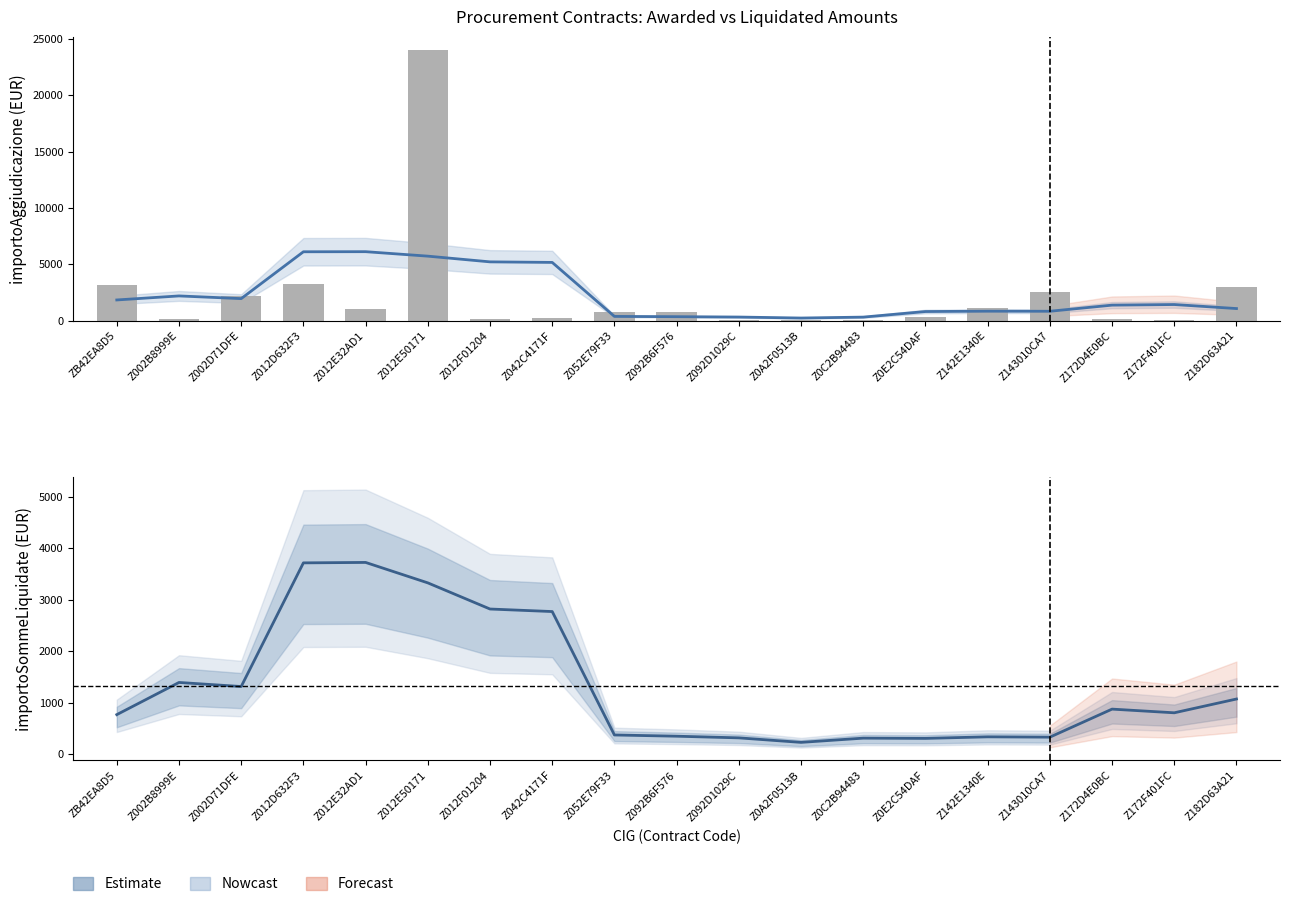

Where is importoSommeLiquidate (trend) nearest to the value 1974?

Z002B8999E